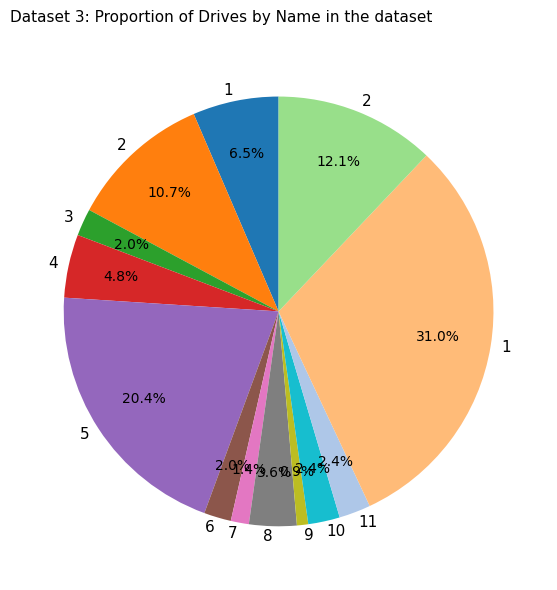

Is there any slice that represents more than half of the pie?

No